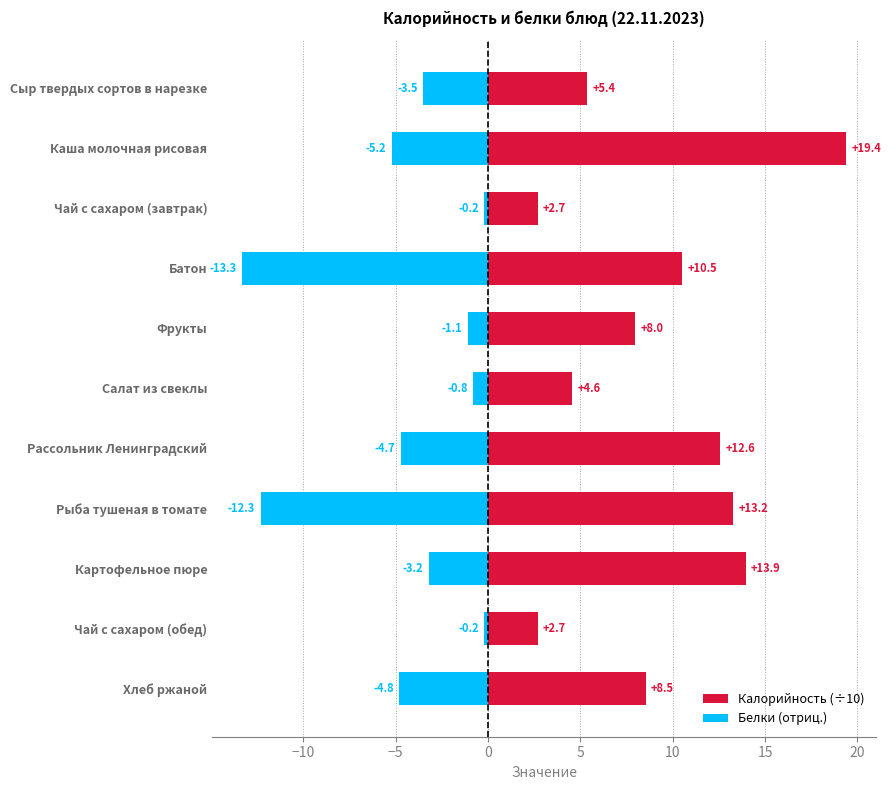

Is the value of Белки (отриц.) at Чай с сахаром (обед) greater than the value of Калорийность (÷10) at Фрукты?

No